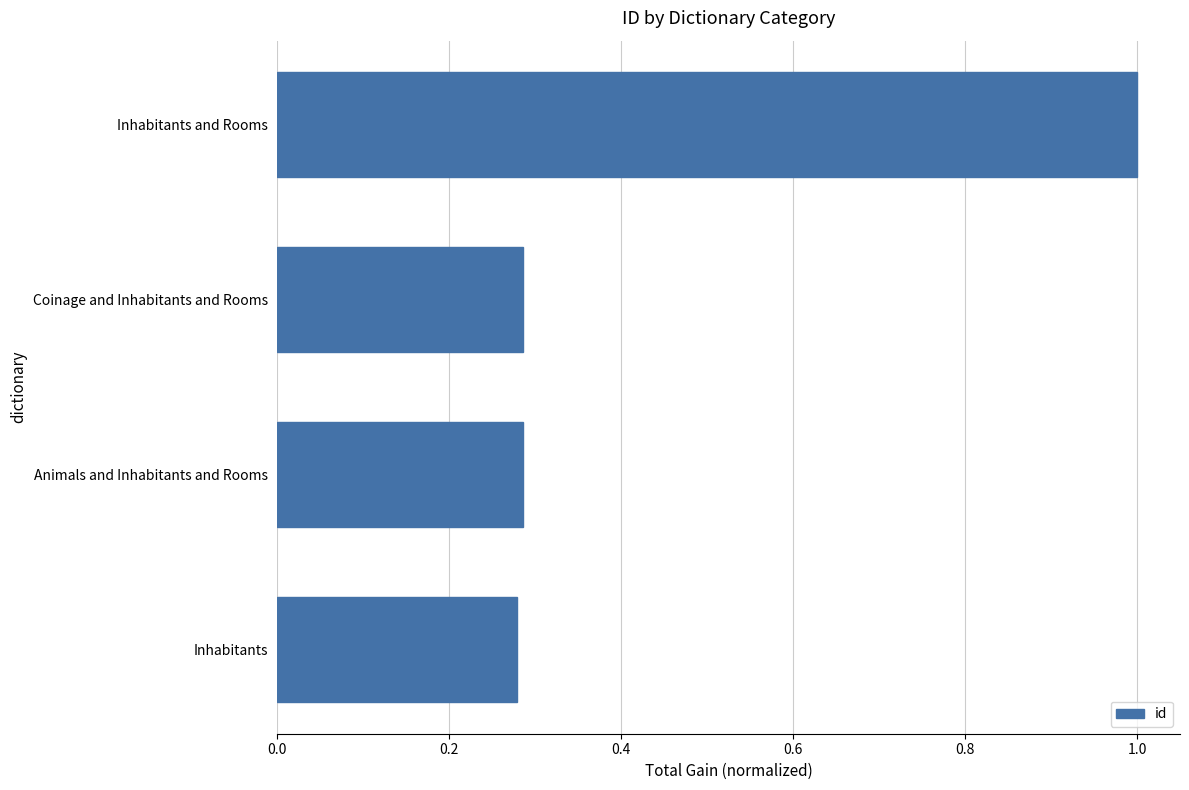

What is the sum of all values?

1.8